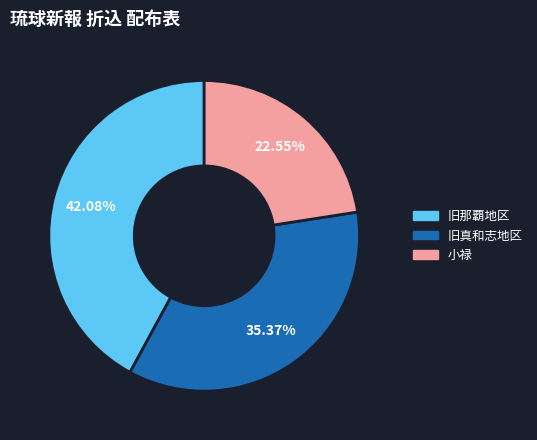

Rank the categories by value from lowest to highest.

小禄, 旧真和志地区, 旧那覇地区